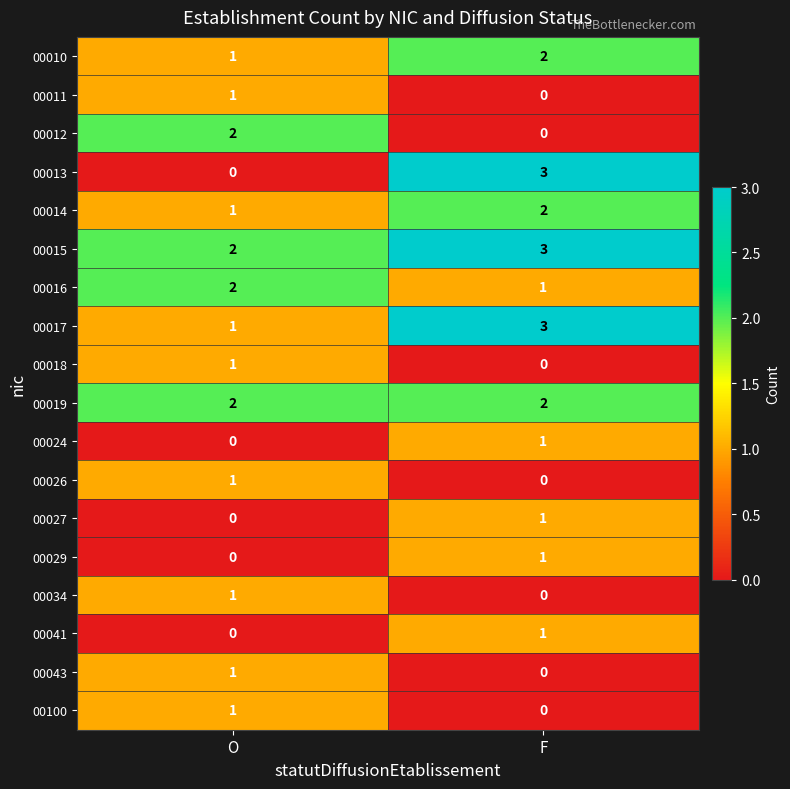

Rank the categories by 00013 value from lowest to highest.

O, F